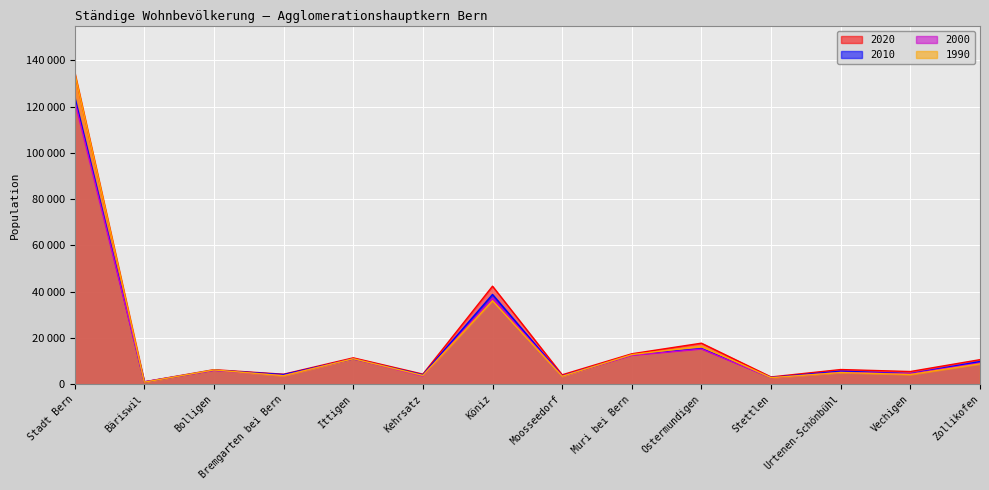

Is the value of 1990 at Stadt Bern greater than the value of 2000 at Zollikofen?

Yes